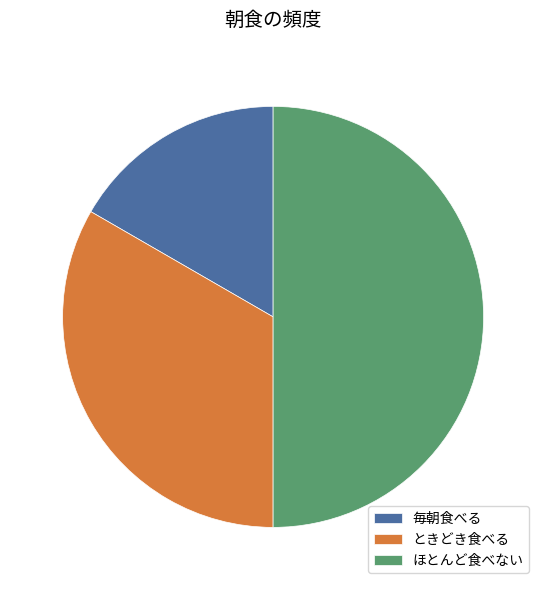

Combined, do ときどき食べる and ほとんど食べない account for over 50%?

Yes